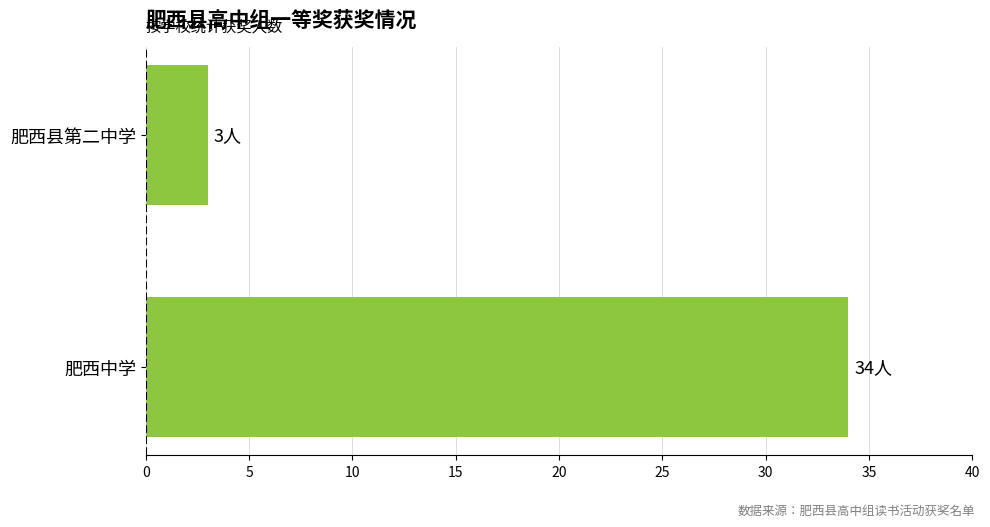

Which has a higher value, 肥西县第二中学 or 肥西中学?

肥西中学